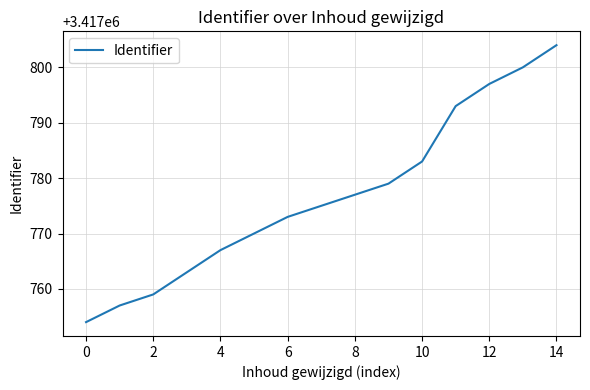

What is the difference between the maximum and minimum values?

50